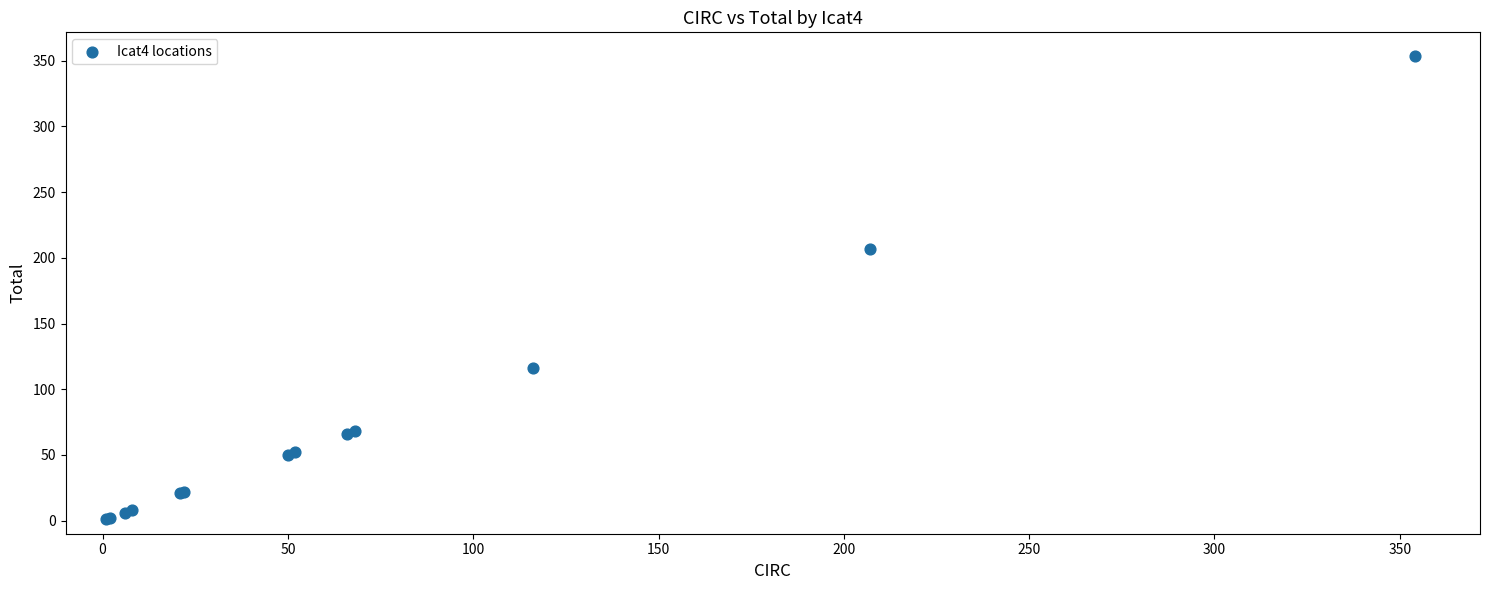

What Y value in the scatter plot is closest to 177?

207